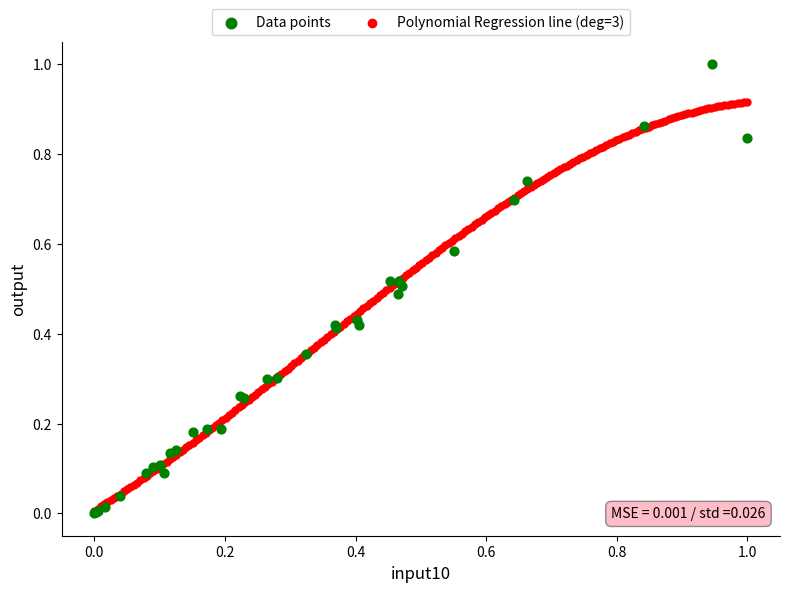

Which series reaches the maximum Y coordinate?

Data points